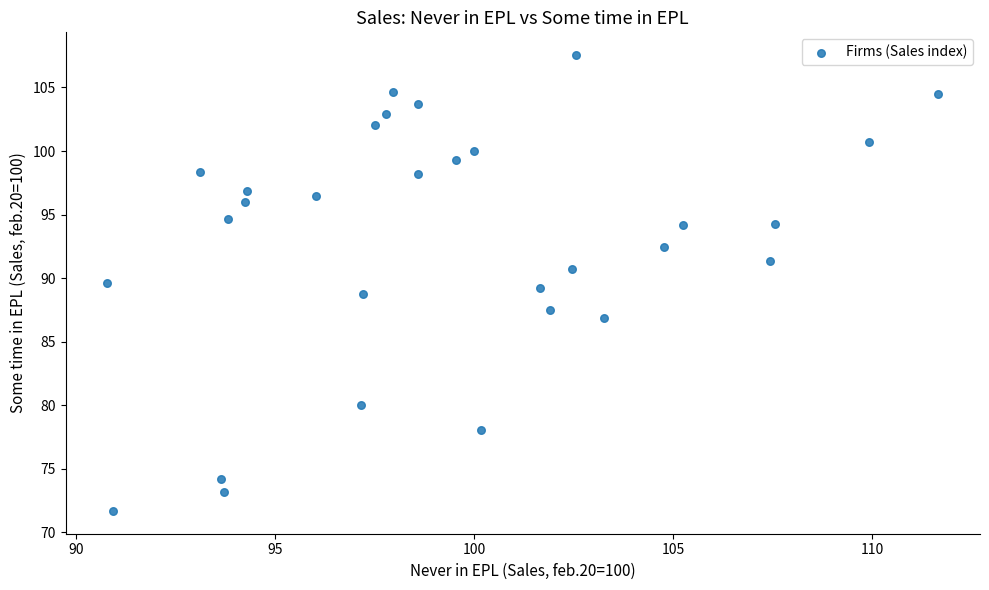

What is the range of X values (max minus min)?

20.9